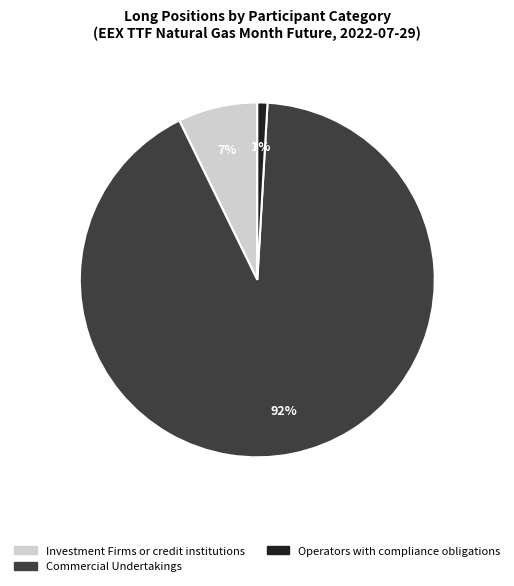

Is there a majority slice in this chart?

Yes